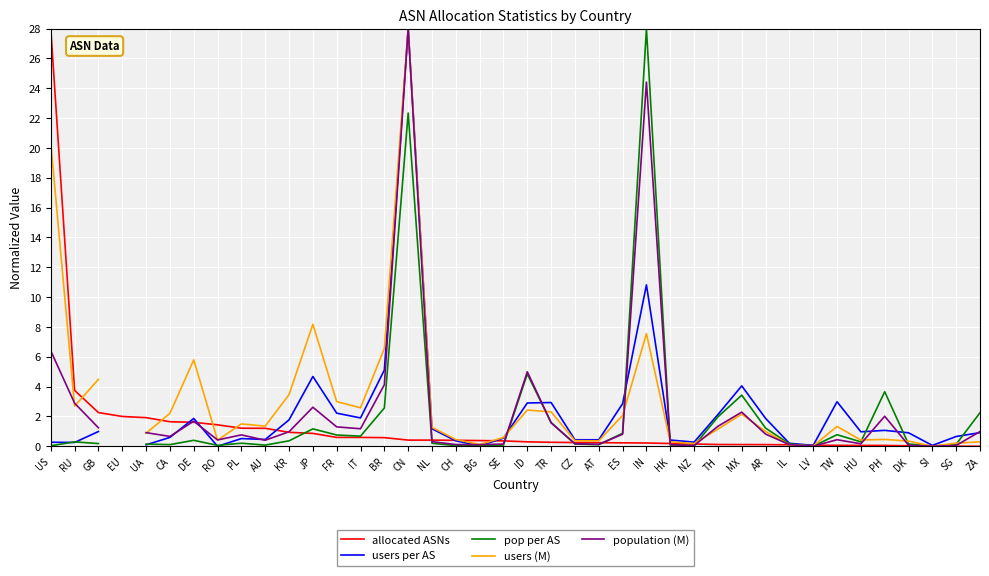

How many interior local peaks does the users (M) series have?

9